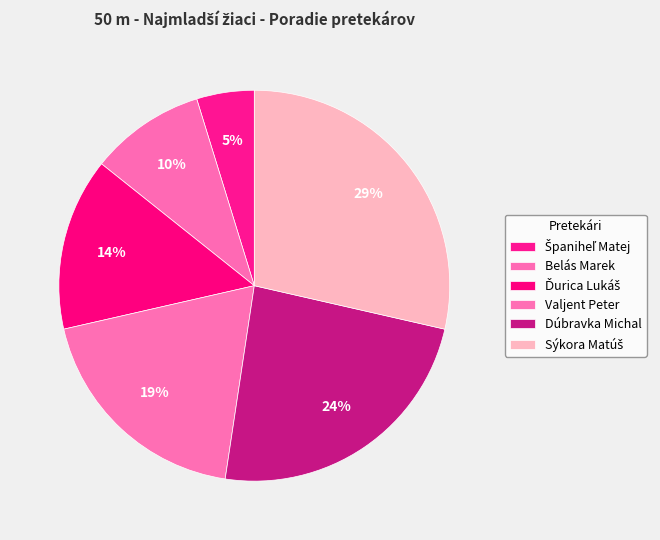

How many segments does this pie chart have?

6